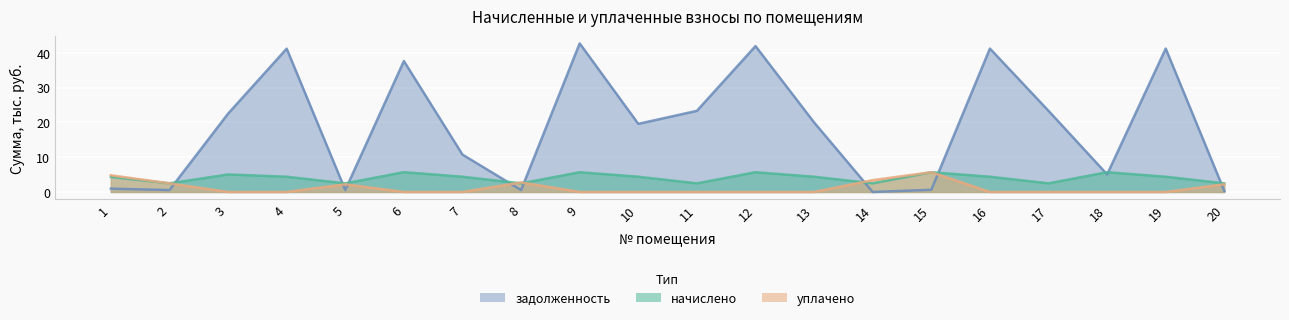

List the labels in order of начислено value, smallest first.

2, 5, 8, 11, 14, 17, 20, 1, 4, 7, 10, 13, 16, 19, 3, 9, 12, 15, 18, 6